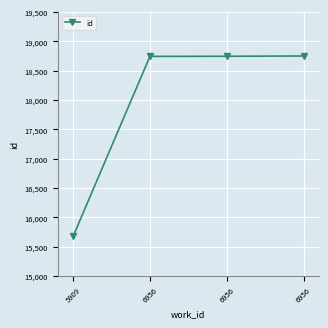

How many lines are shown in the chart?

1